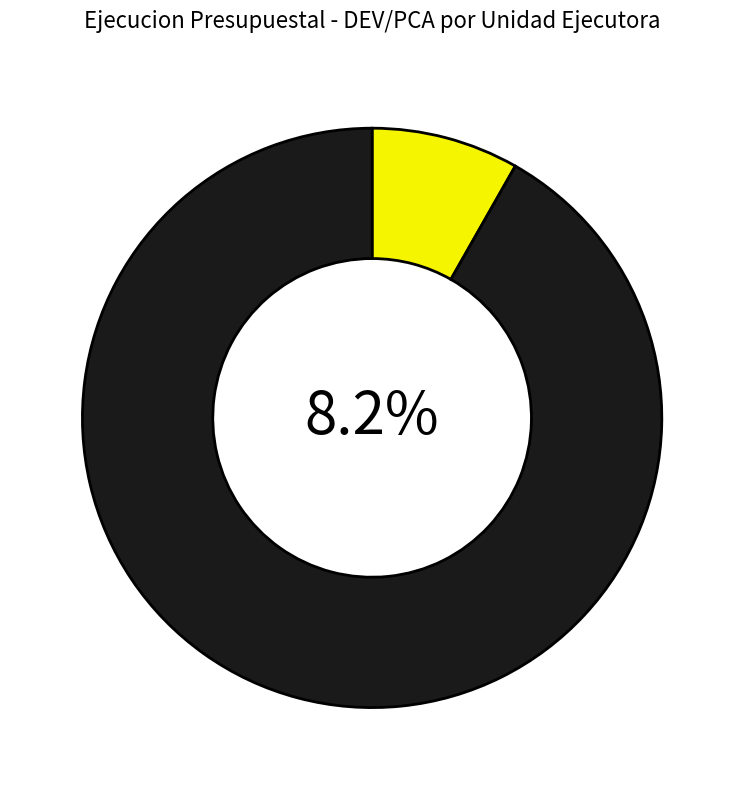

What is the smallest slice in the pie chart?

001-117